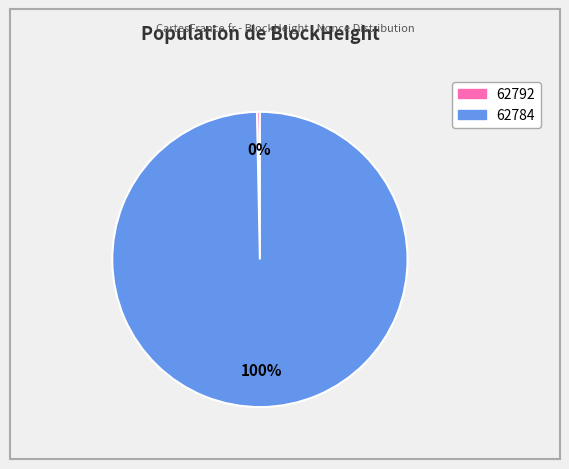

To the nearest percent, what is the combined percentage of 62792 and 62784?

100%